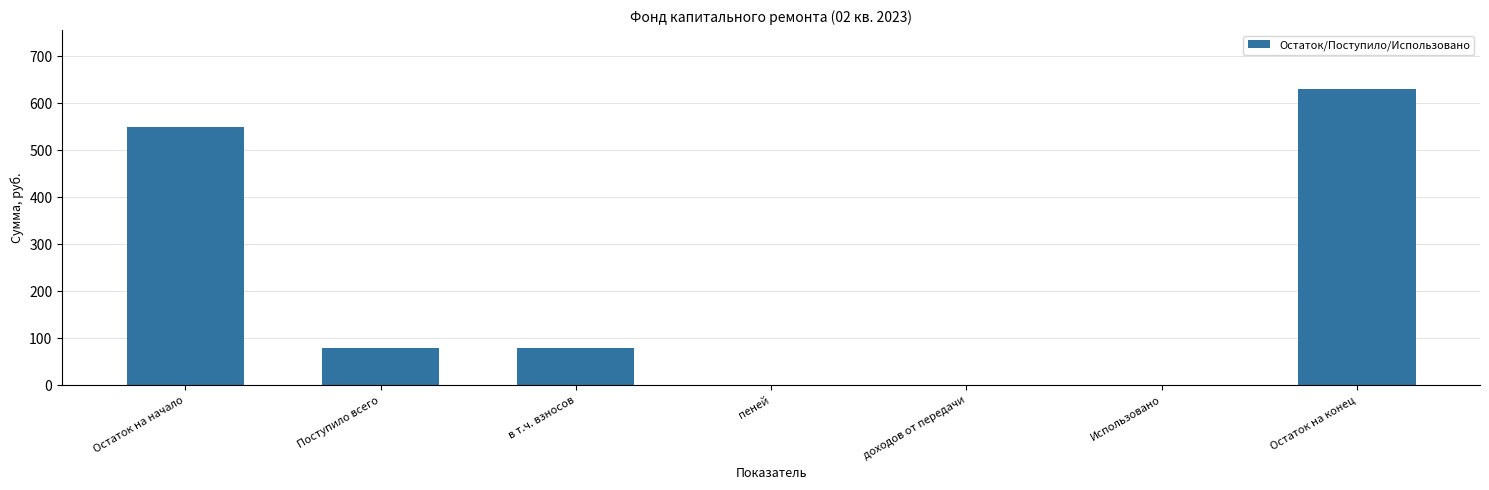

Does the chart contain stacked bars?

No